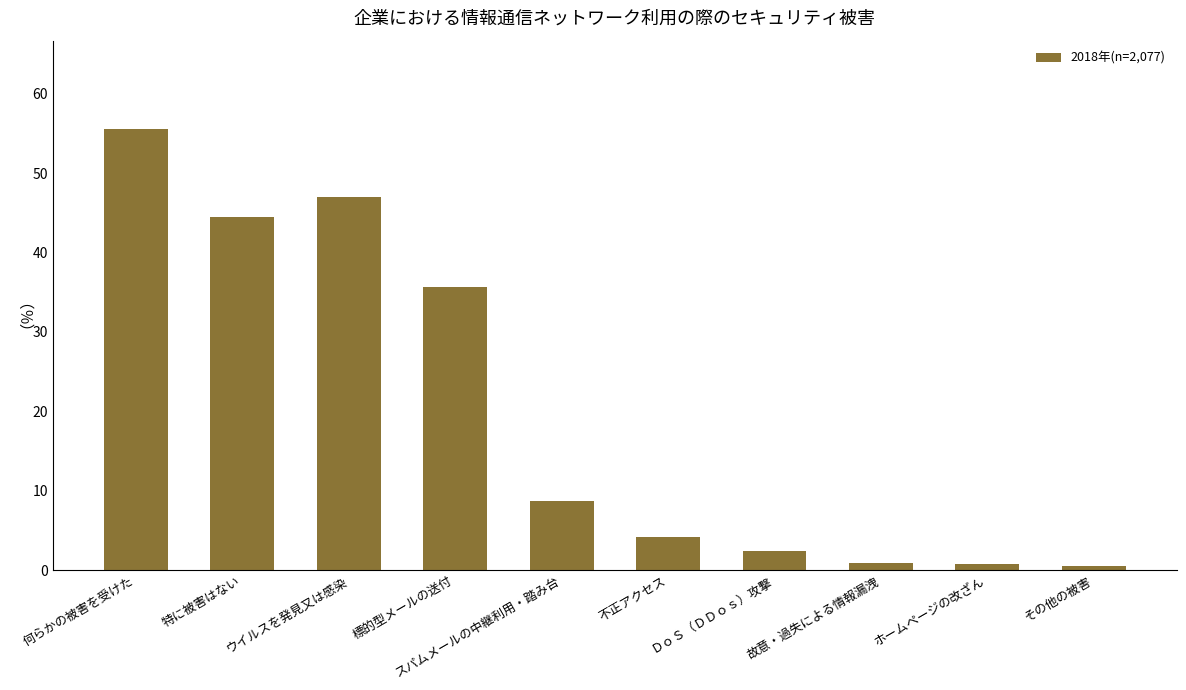

What is the label of the 10th bar from the right?

何らかの被害を受けた